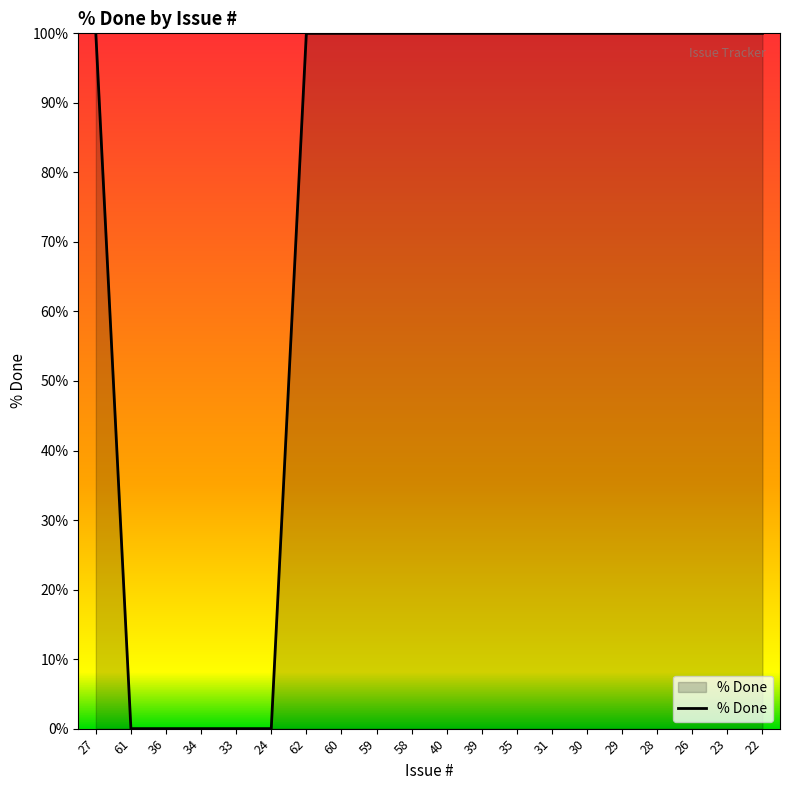

What is the ratio of the value at 60 to the value at 35?

1.0